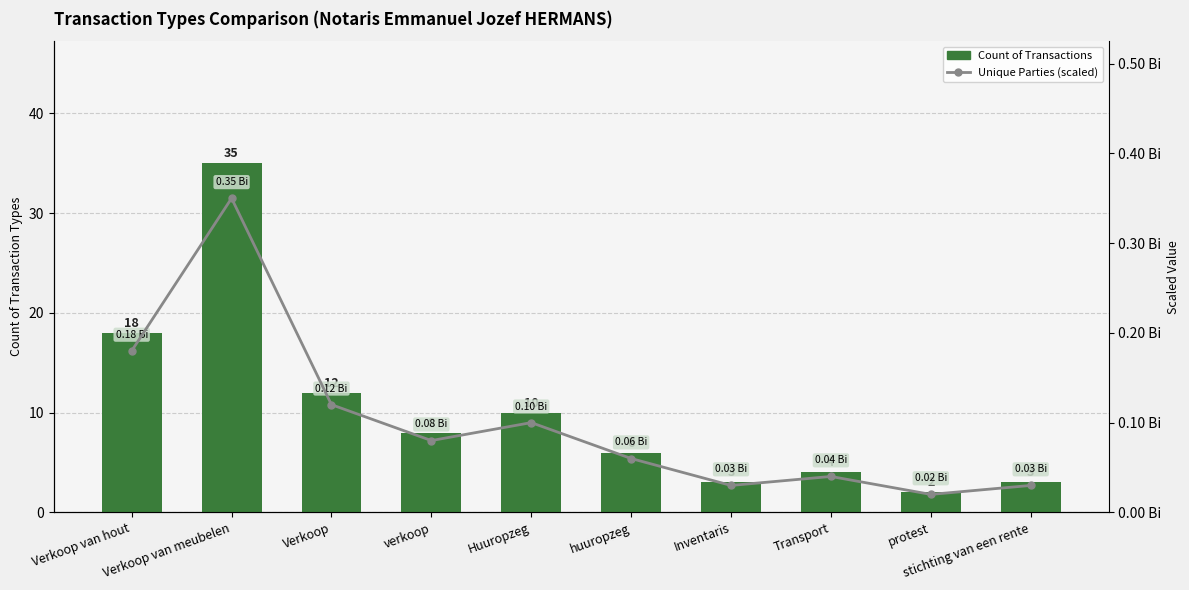

How many groups of bars are there?

10